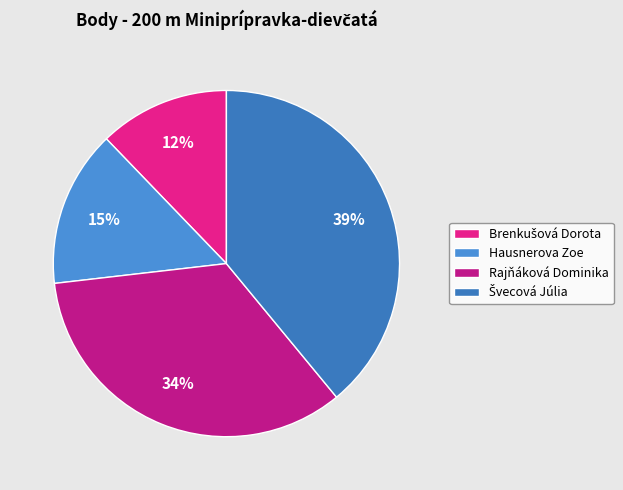

True or false: Brenkušová Dorota accounts for 20% of the total.

False